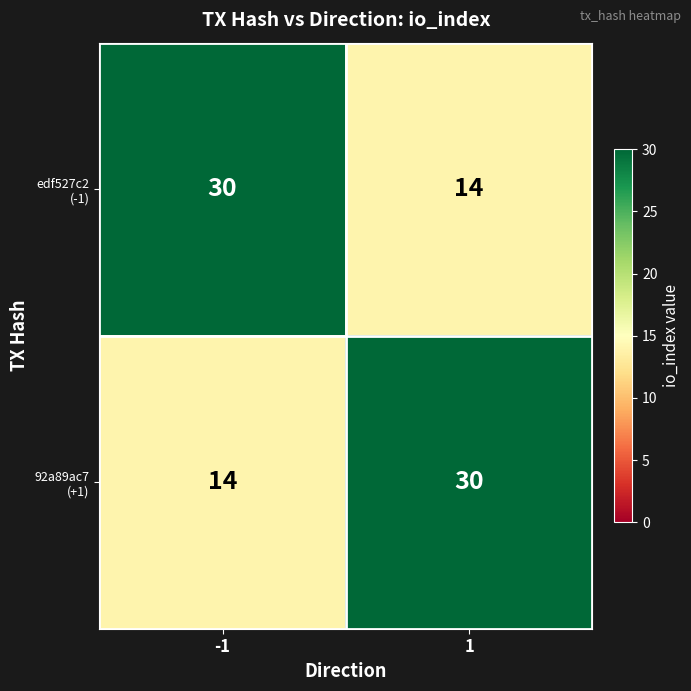

What is the spread (max minus min) of values at -1?

16